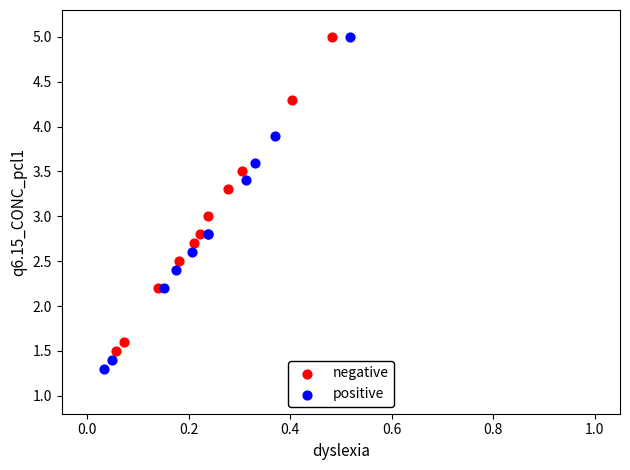

Which series has the largest Y range (max minus min)?

positive